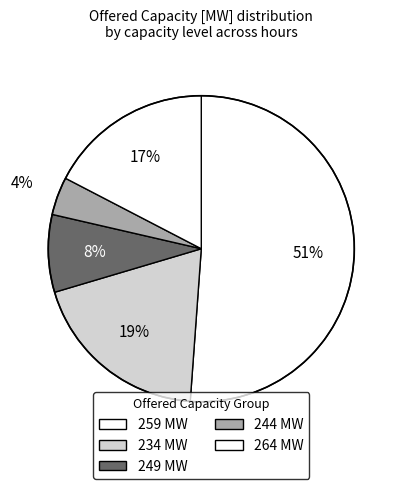

How many slices are in this pie chart?

5